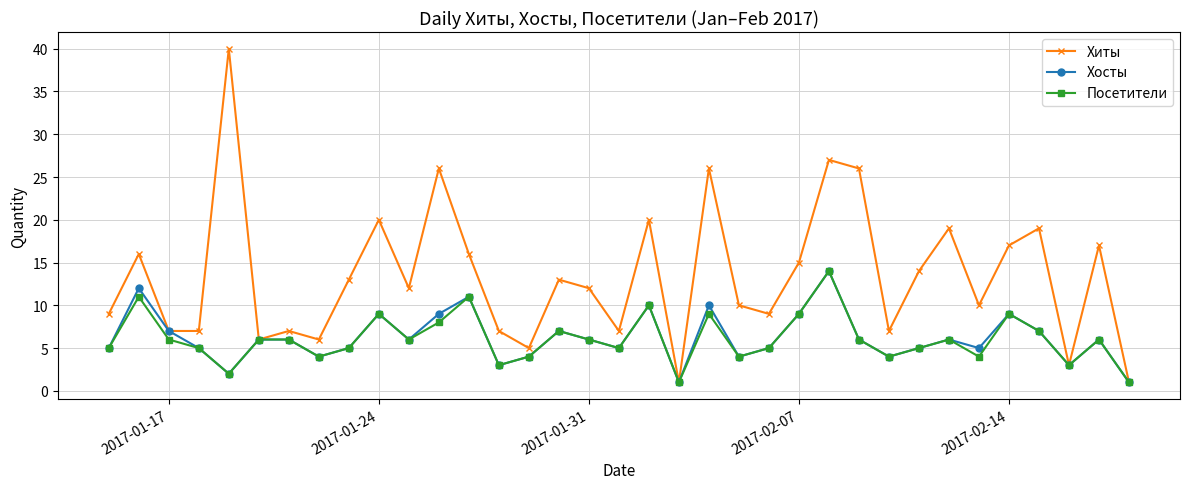

True or false: Хиты has more than 0 points higher than both neighbors.

True